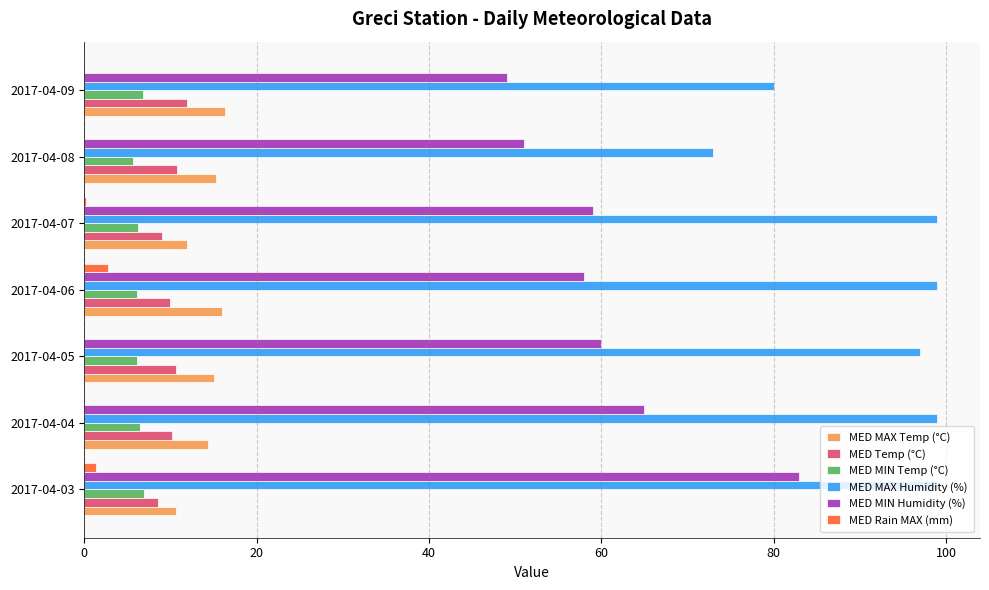

What is the sum of all MED Temp (°C) values?

70.8